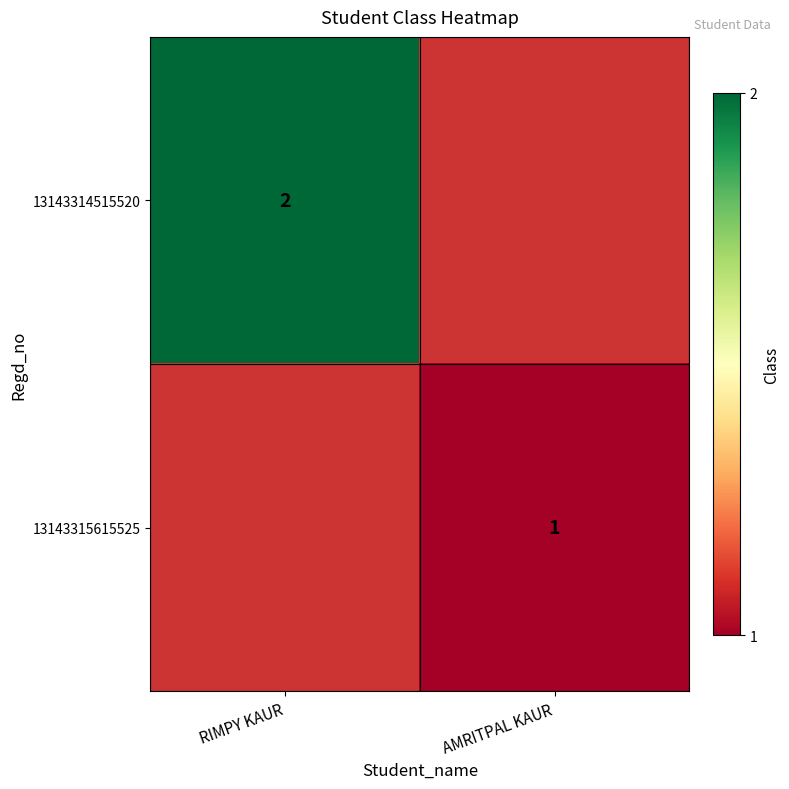

Is it true that 13143315615525 equals 1 at AMRITPAL KAUR?

True